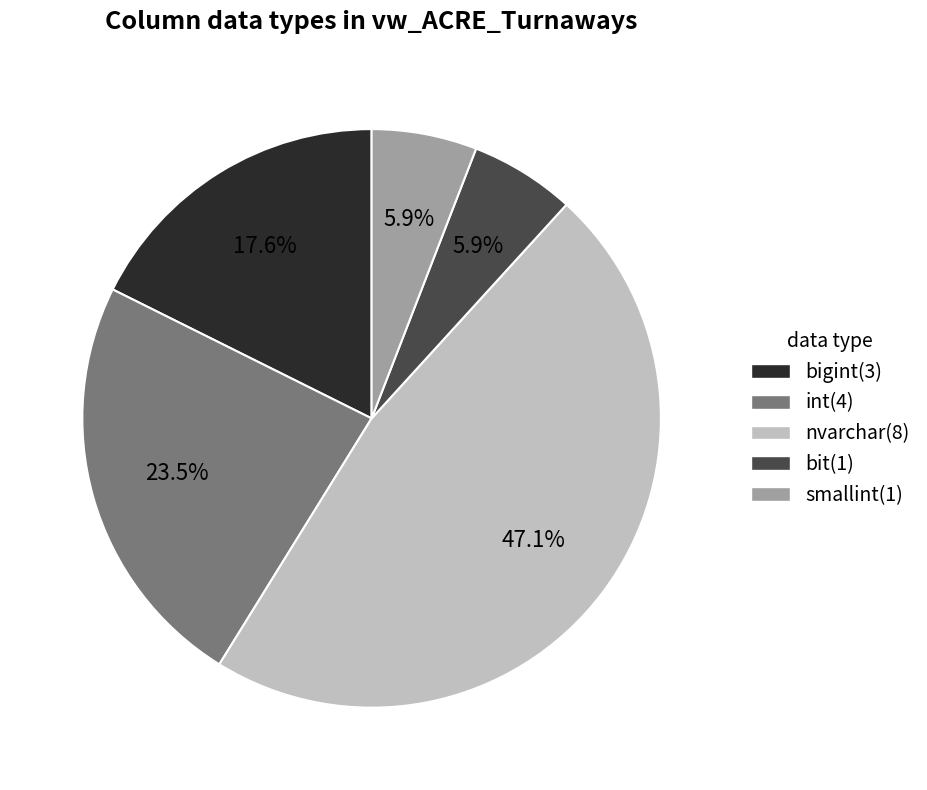

To the nearest percent, what is the average slice percentage?

20%